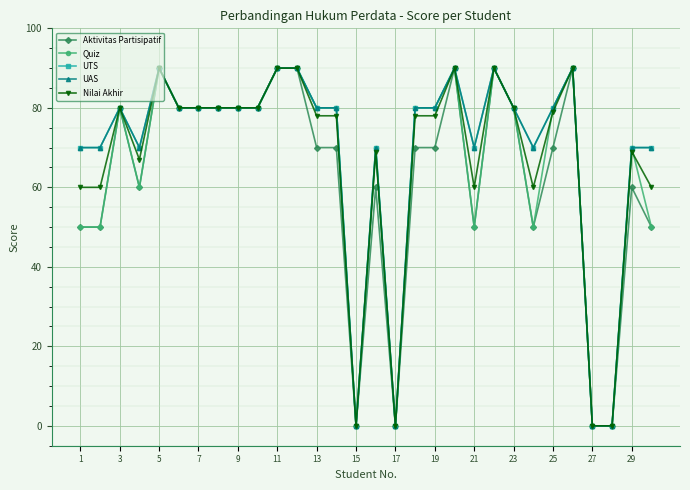

How many Quiz values are between 50 and 80?

20